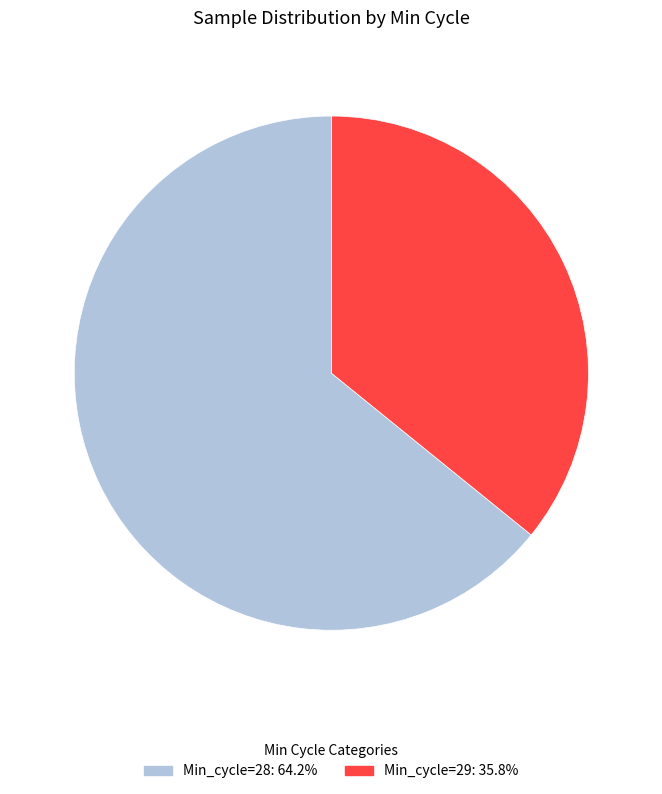

Combined, do Min_cycle=29: 35.8% and Min_cycle=28: 64.2% account for over 50%?

Yes